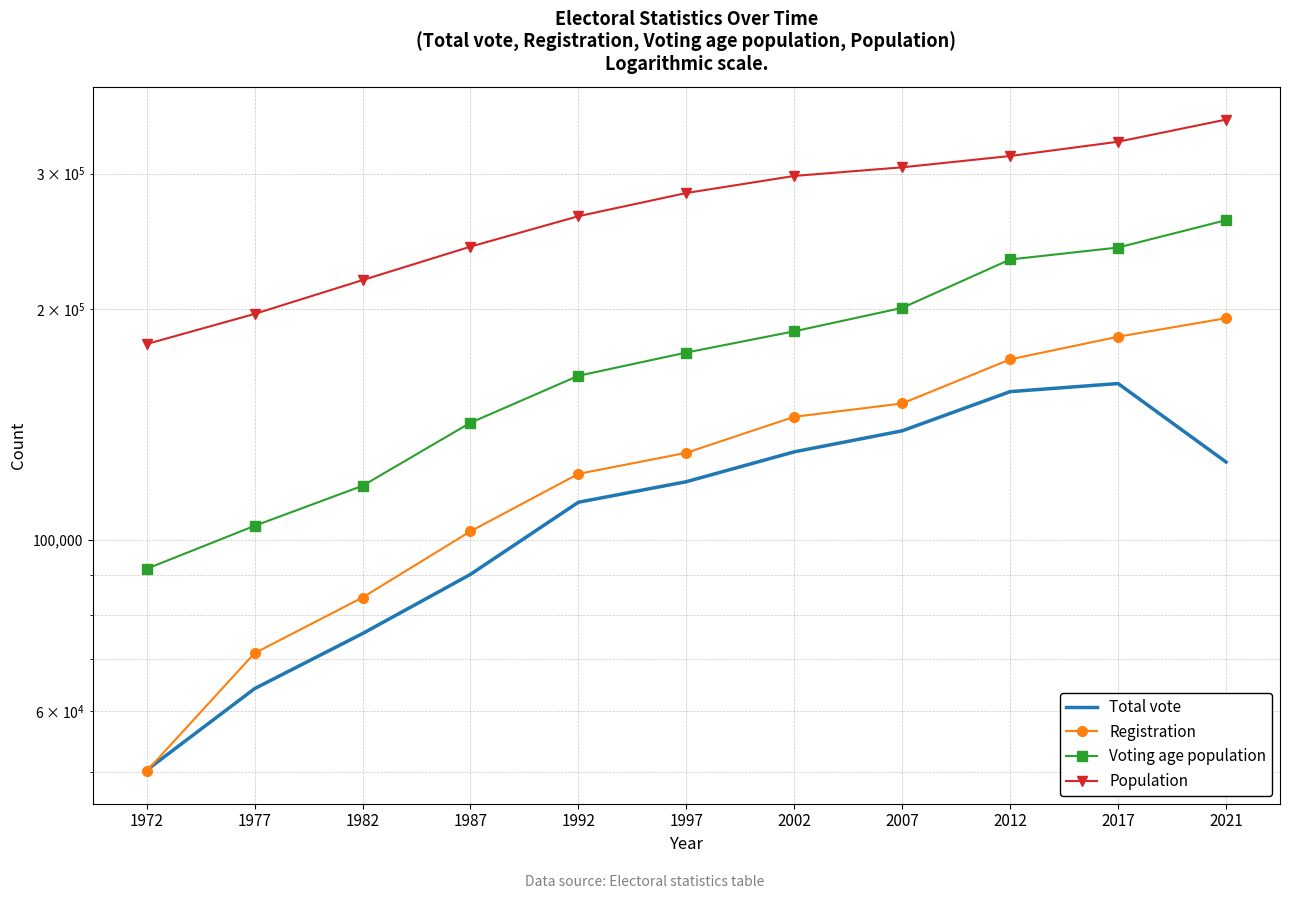

Does the chart have visible grid lines?

Yes